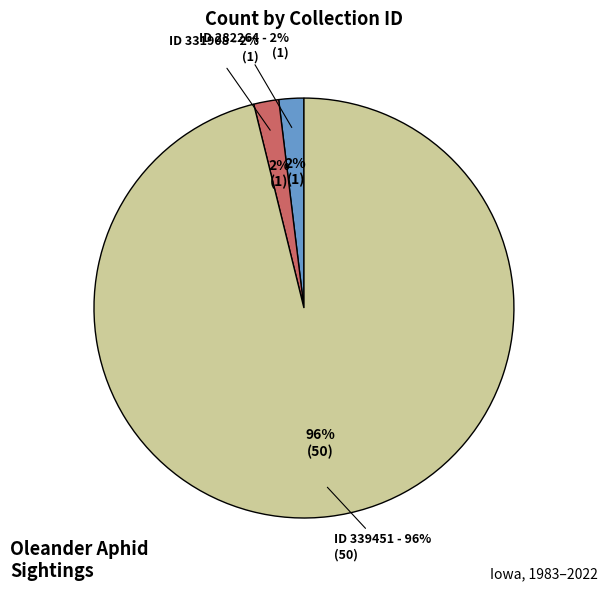

Is there a majority slice in this chart?

Yes